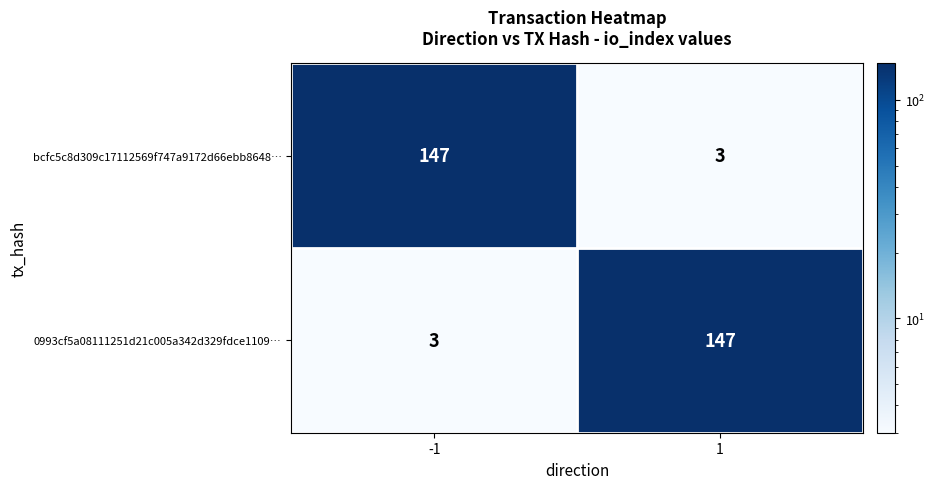

What is the smallest value displayed?

3